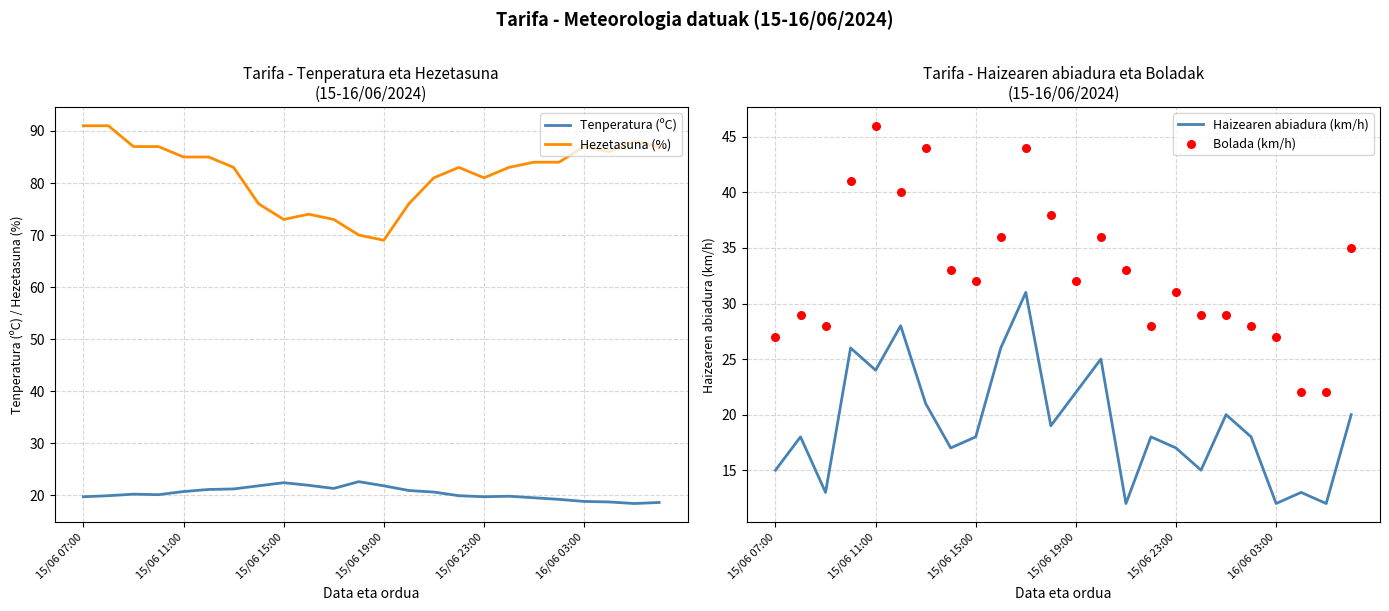

Which series has the widest spread of Y values?

Bolada (km/h)